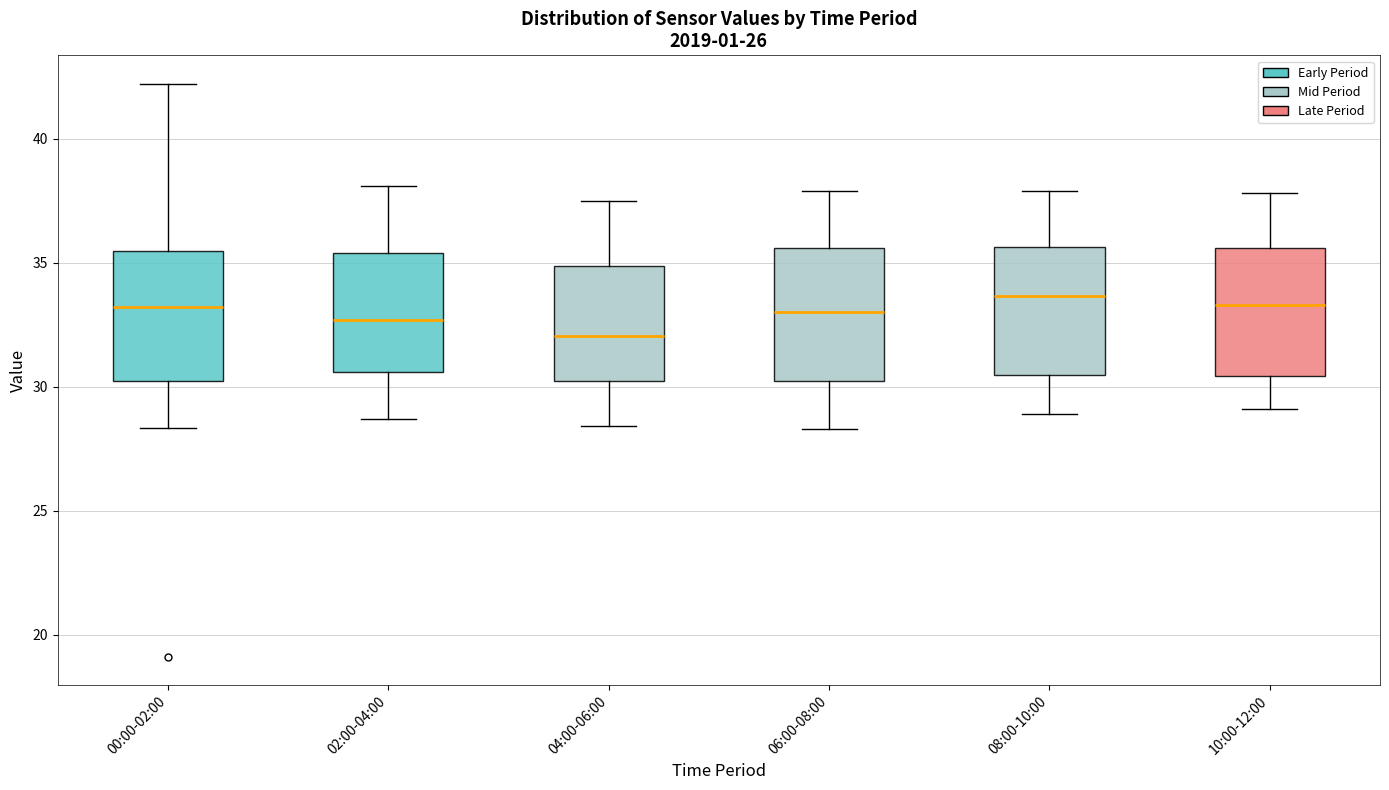

Which box has the lowest median line?

04:00-06:00